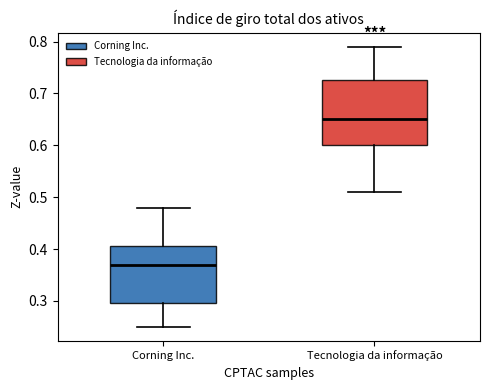

Reading left to right, transcribe this box plot: for each box, give where its median line is, the range the box spans, and where its two whiskers end, as read against the y-axis. The values are not printed on the chart, so give them approximately, as read against the axis.

Corning Inc.: median 0.37, box 0.30 to 0.41, whiskers 0.25 to 0.48
Tecnologia da informação: median 0.65, box 0.60 to 0.73, whiskers 0.51 to 0.79